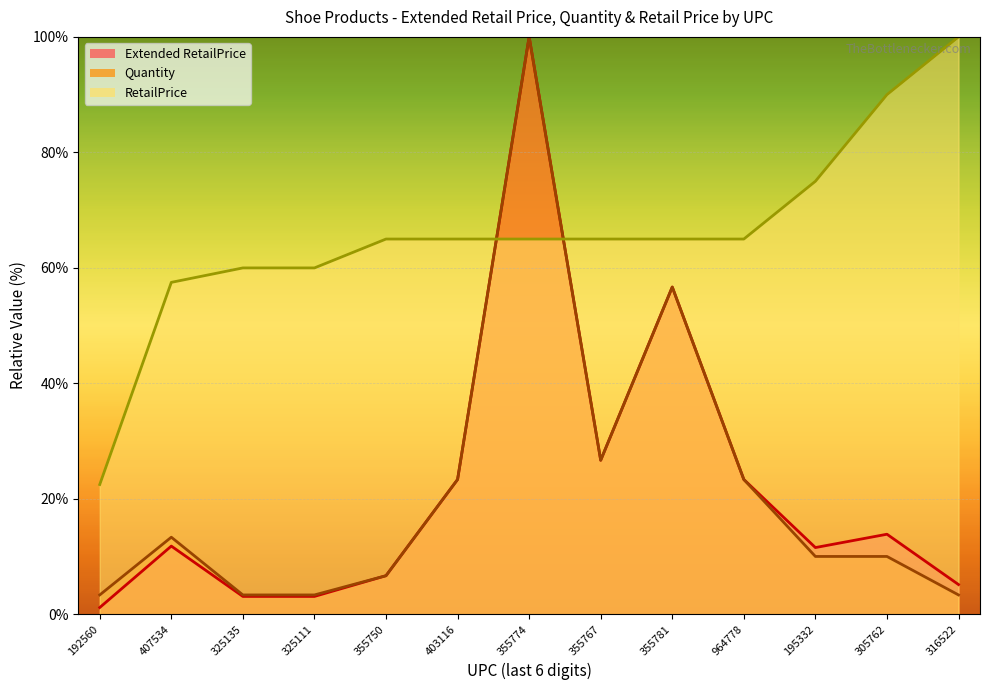

True or false: RetailPrice has more than 1 interior local peaks.

False